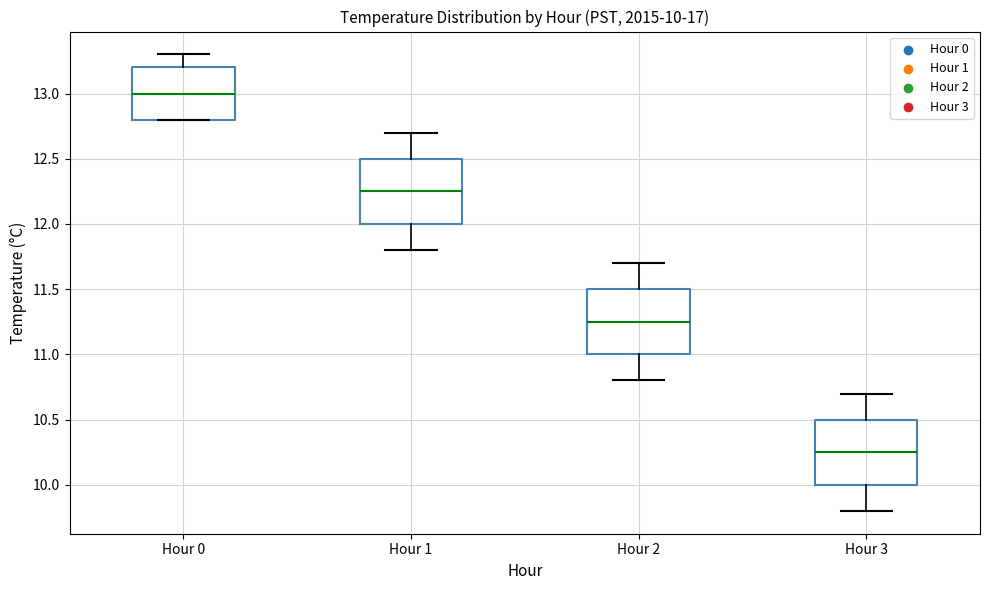

Which box's median line is the highest?

Hour 0